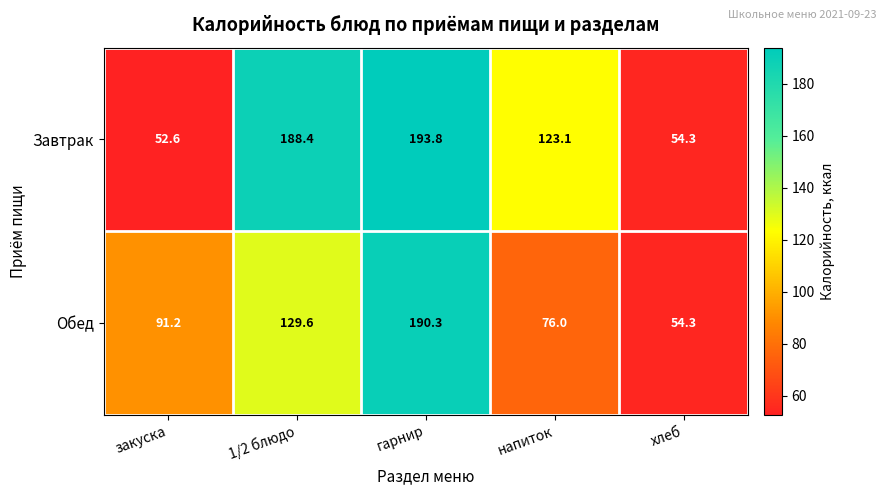

Reading left to right, list all the values displayed in this chart.

Завтрак: закуска=52.6	1/2 блюдо=188.4	гарнир=193.8	напиток=123.1	хлеб=54.3
Обед: закуска=91.2	1/2 блюдо=129.6	гарнир=190.3	напиток=76.0	хлеб=54.3